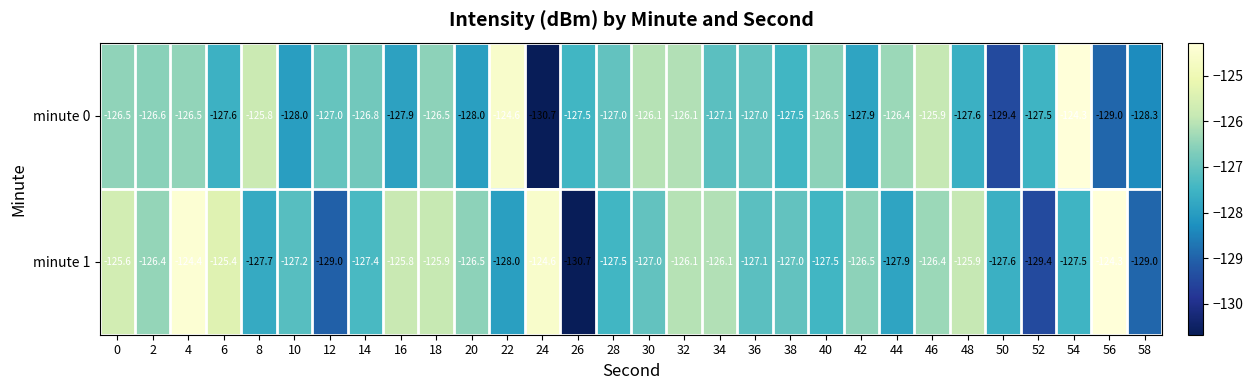

What is the sum of all minute 1 values?

-3807.4